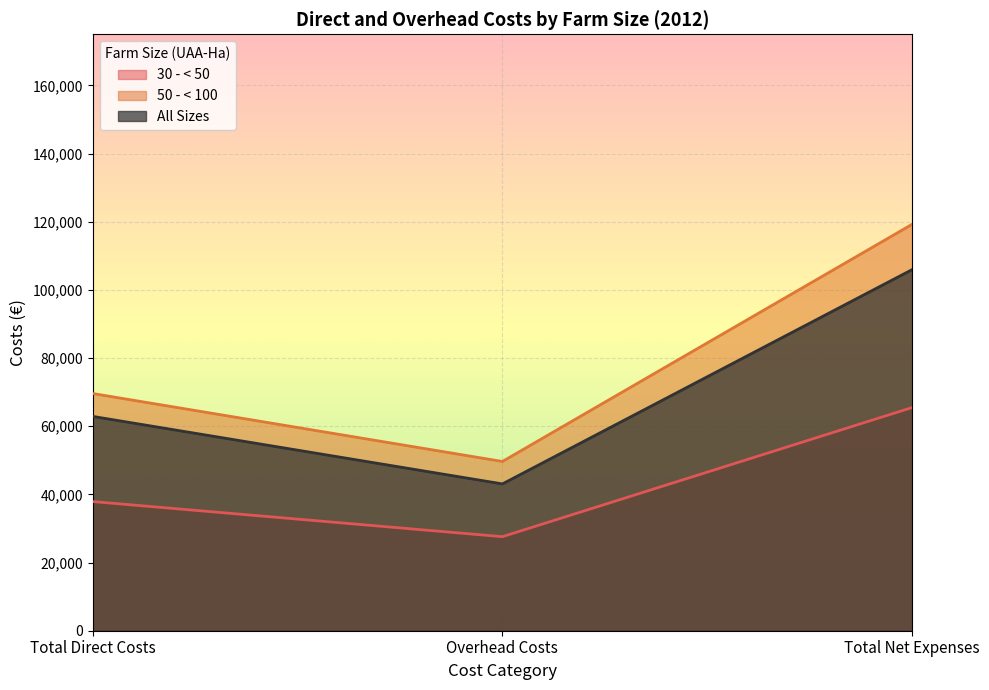

What is the difference between the maximum and second lowest values in the All Sizes series?

43078